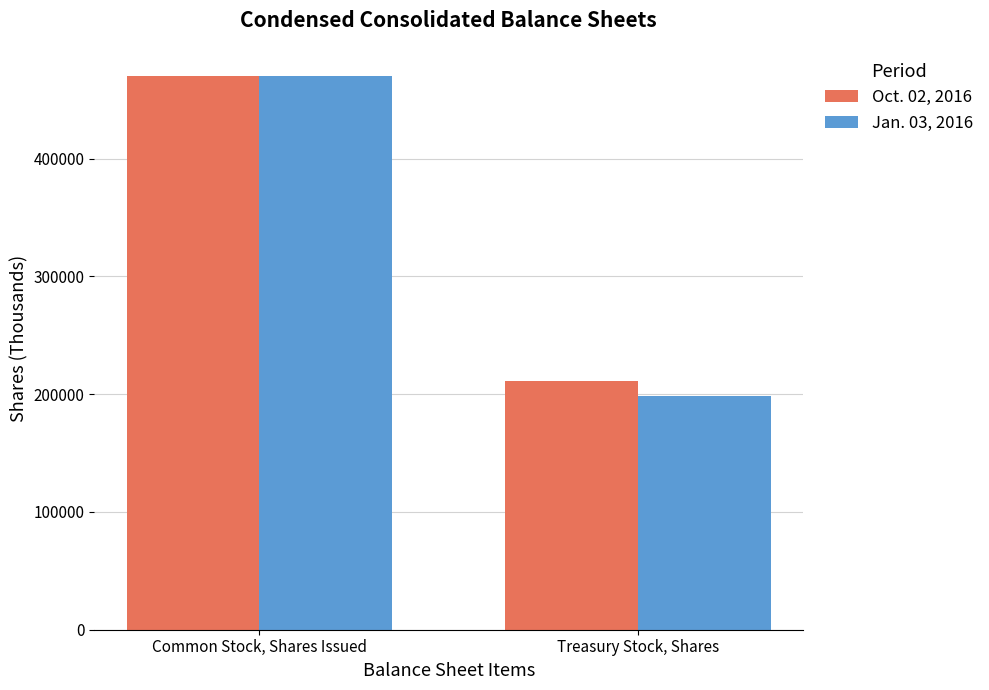

List the series in order of their overall mean, lowest first.

Jan. 03, 2016, Oct. 02, 2016